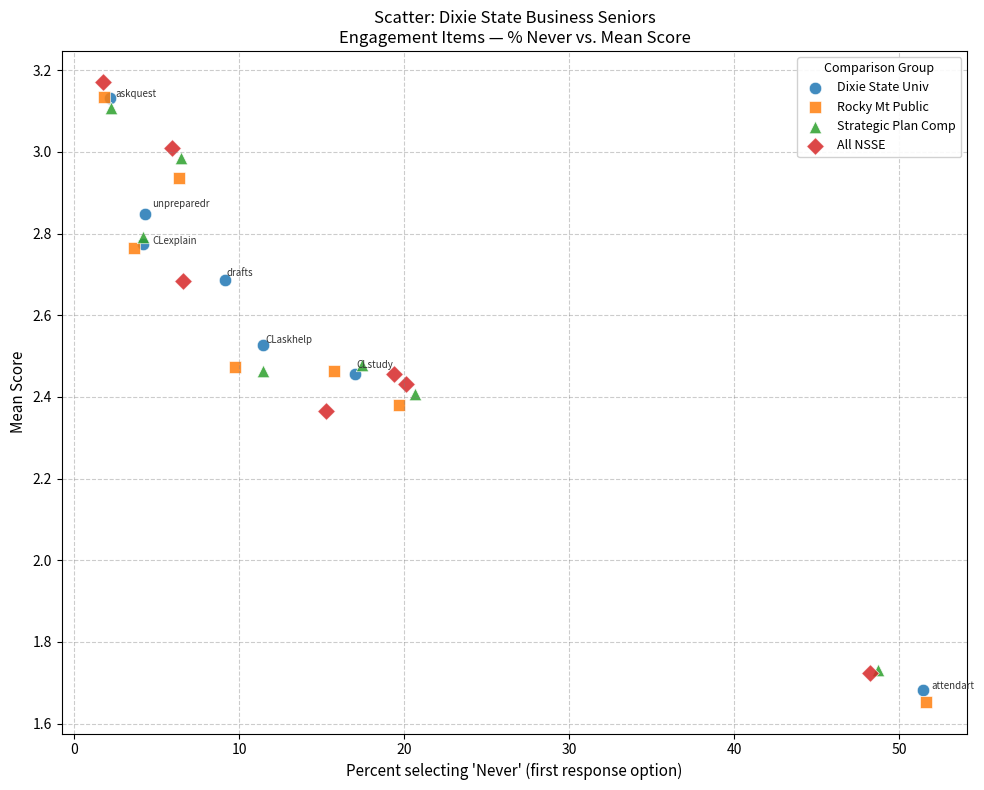

Which series has the largest Y range (max minus min)?

Rocky Mt Public